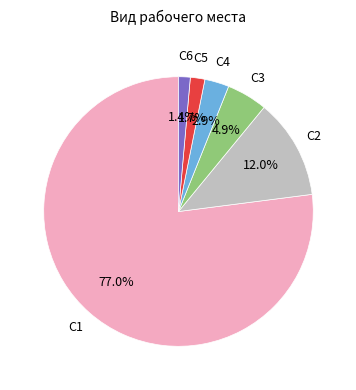

Is there any slice that represents more than half of the pie?

Yes